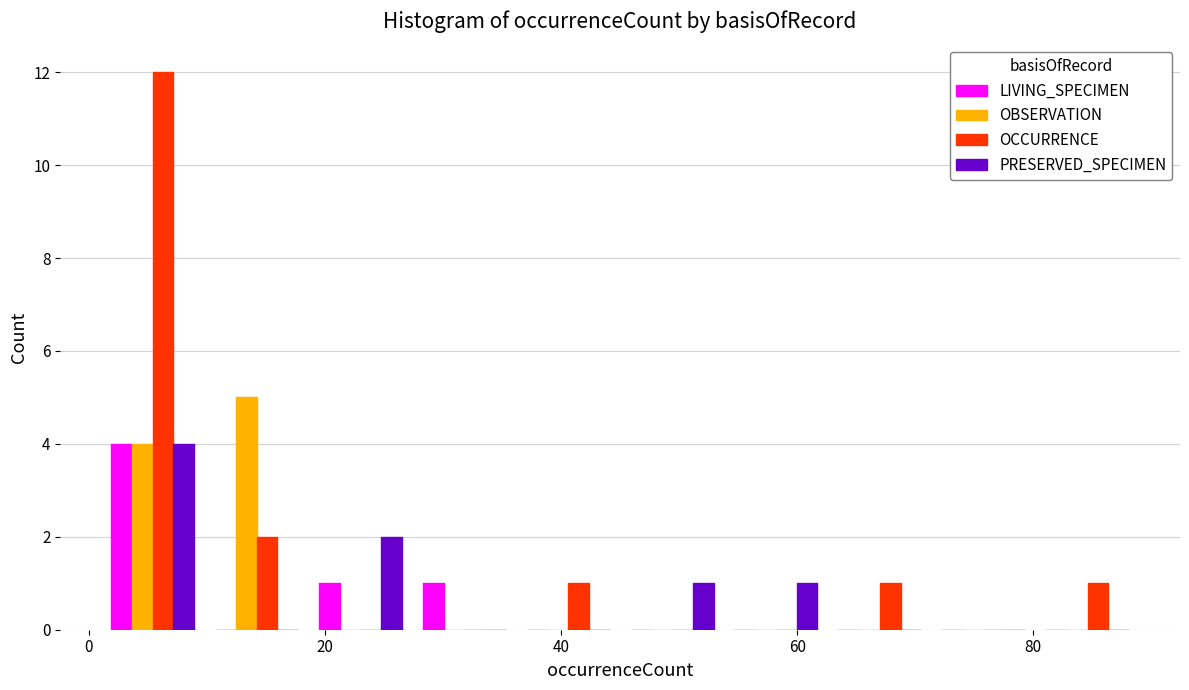

What is the height of the PRESERVED_SPECIMEN bar covering 1.0 to 9.8 on the x-axis? Neither the bar edges nor the heights are printed on the chart, so give them approximately, as read against the axes.

4